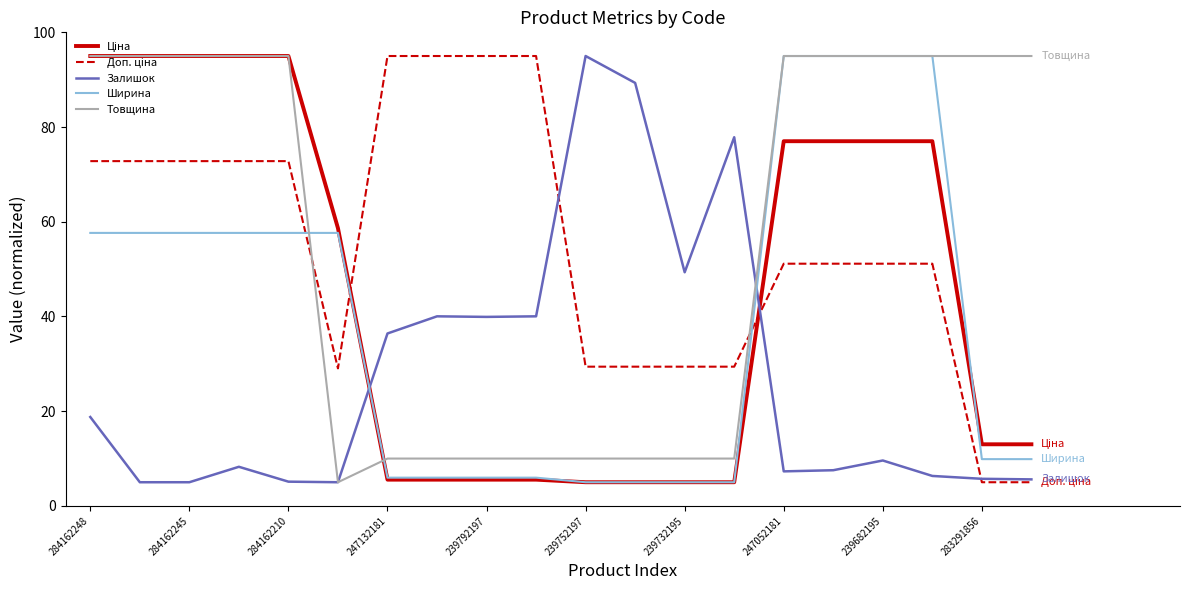

How many values in the Ширина series are below 57?

10